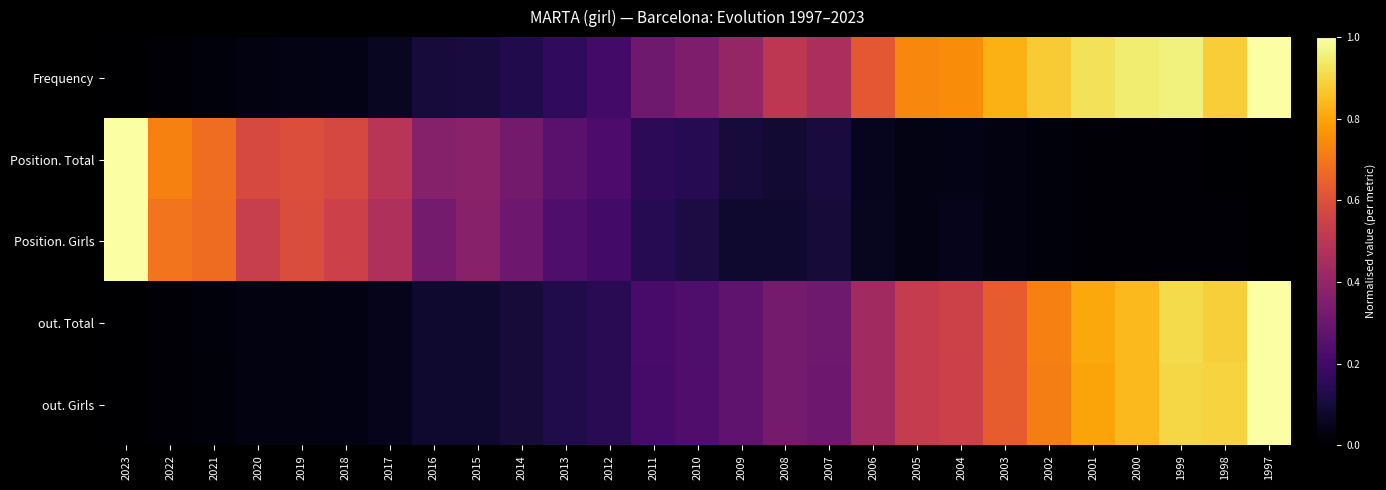

What is the maximum value shown in the chart?

1.0